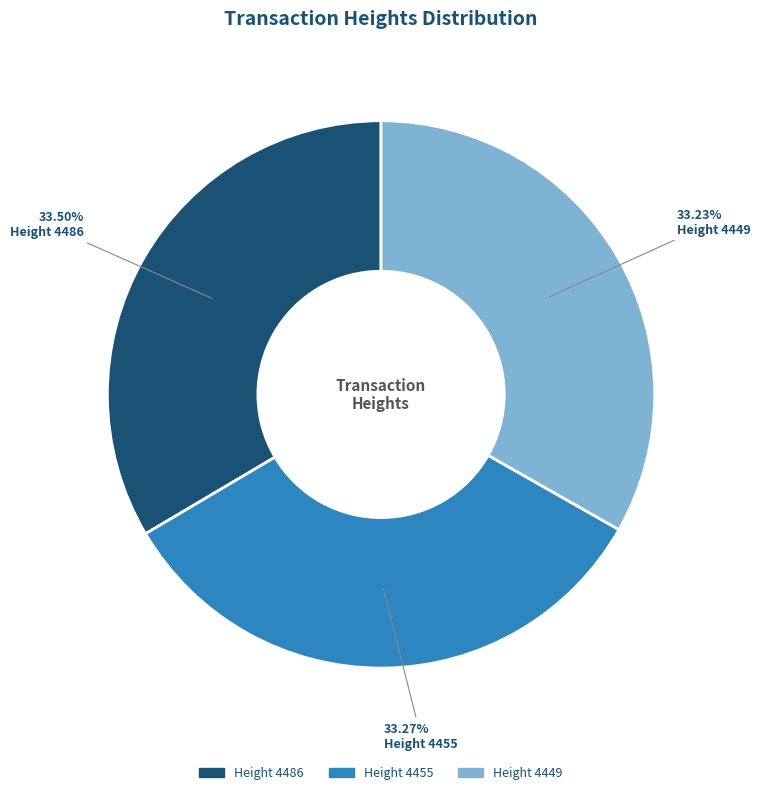

Does Height 4449 represent more than half of the total?

No